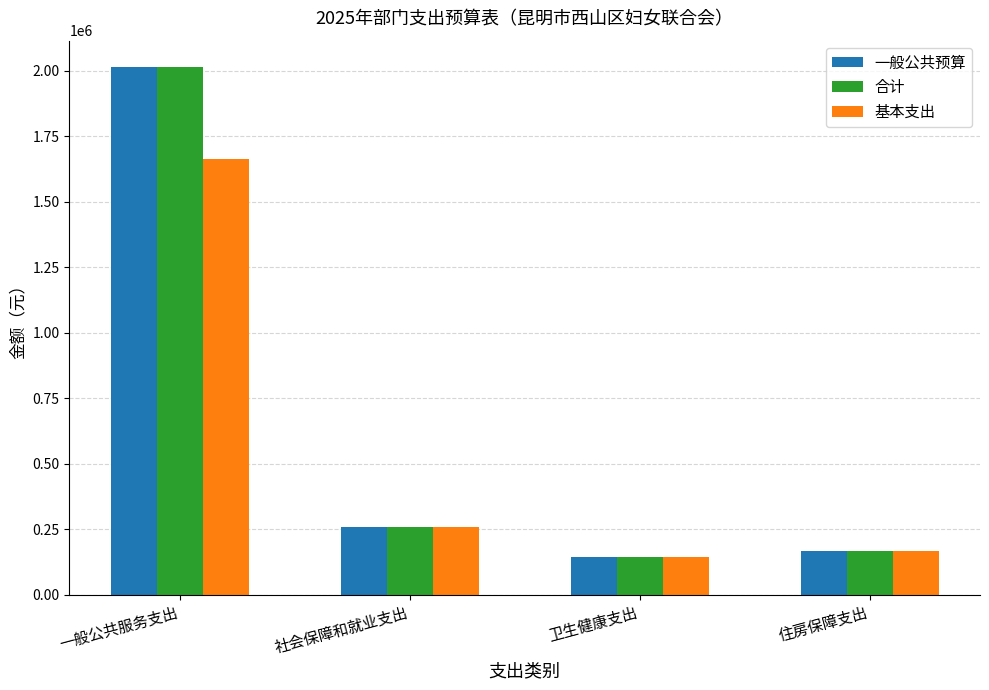

Count the number of data series in this chart.

3